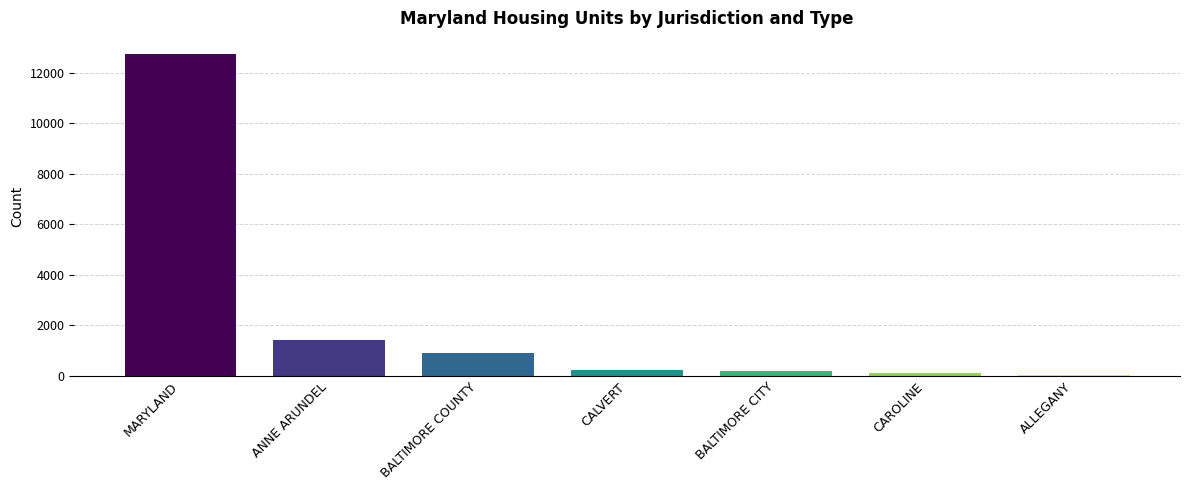

What is the sum of all values?

15637